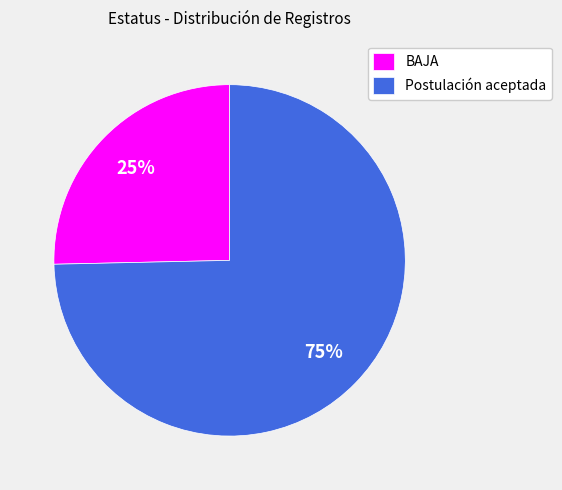

To the nearest percent, what is the average slice percentage?

50%